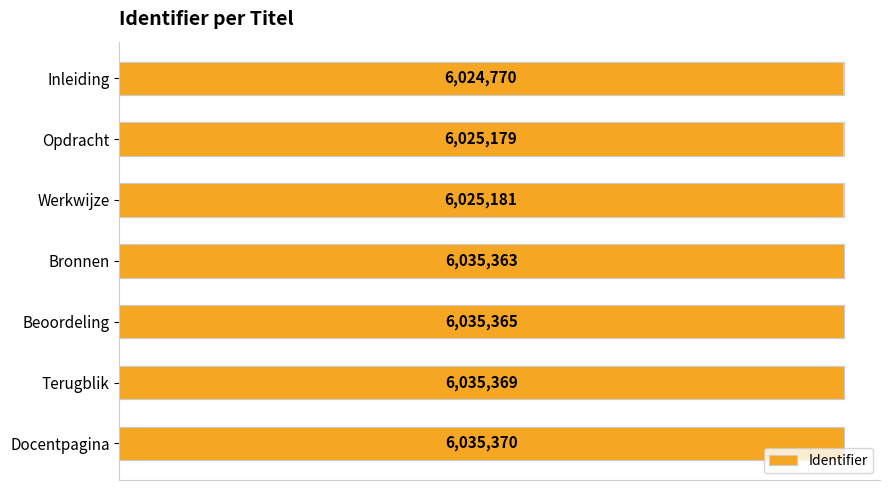

Does the chart contain any negative values?

No